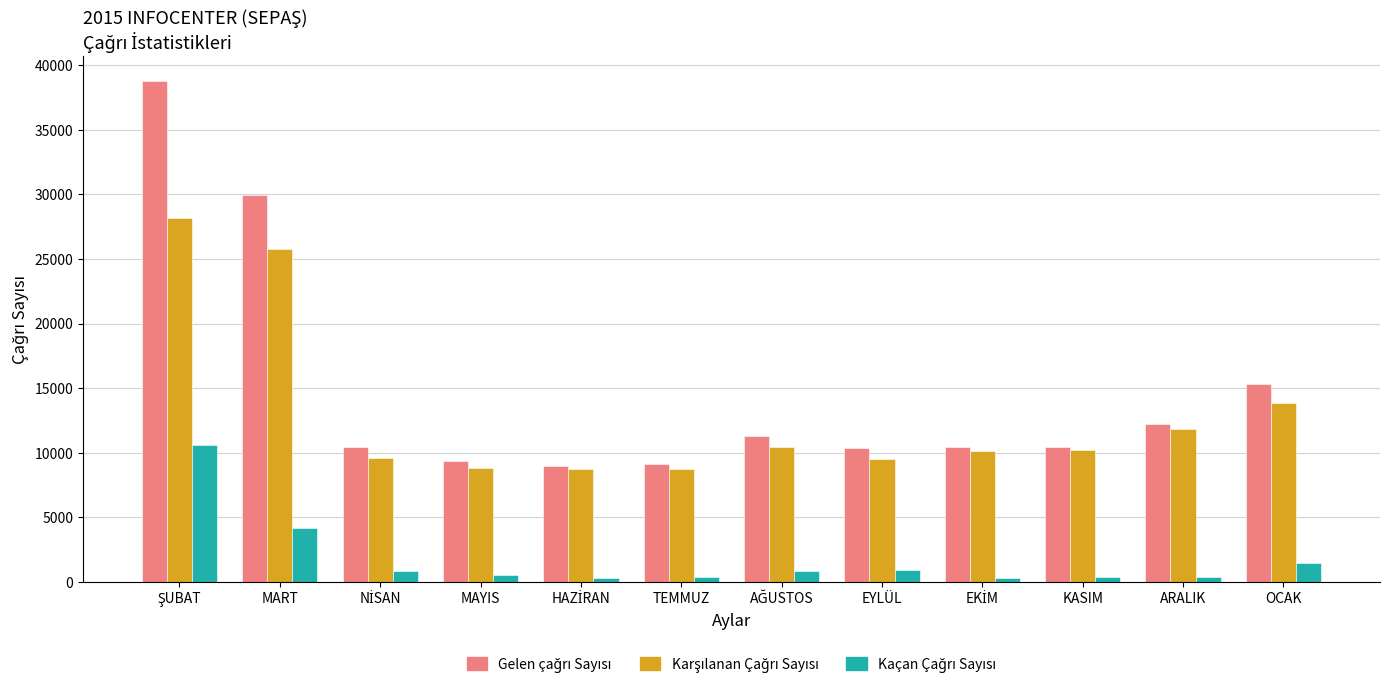

What is the maximum value shown in the chart?

38748